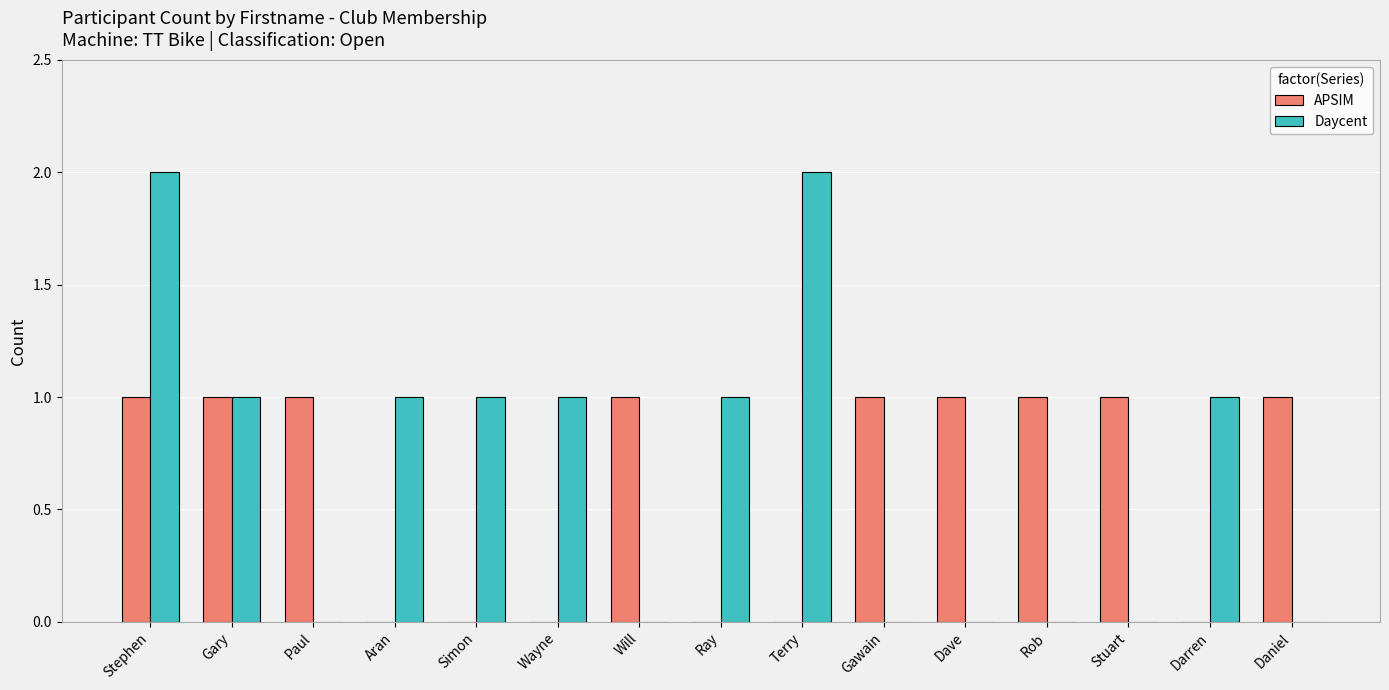

What is the sum of all APSIM values?

9